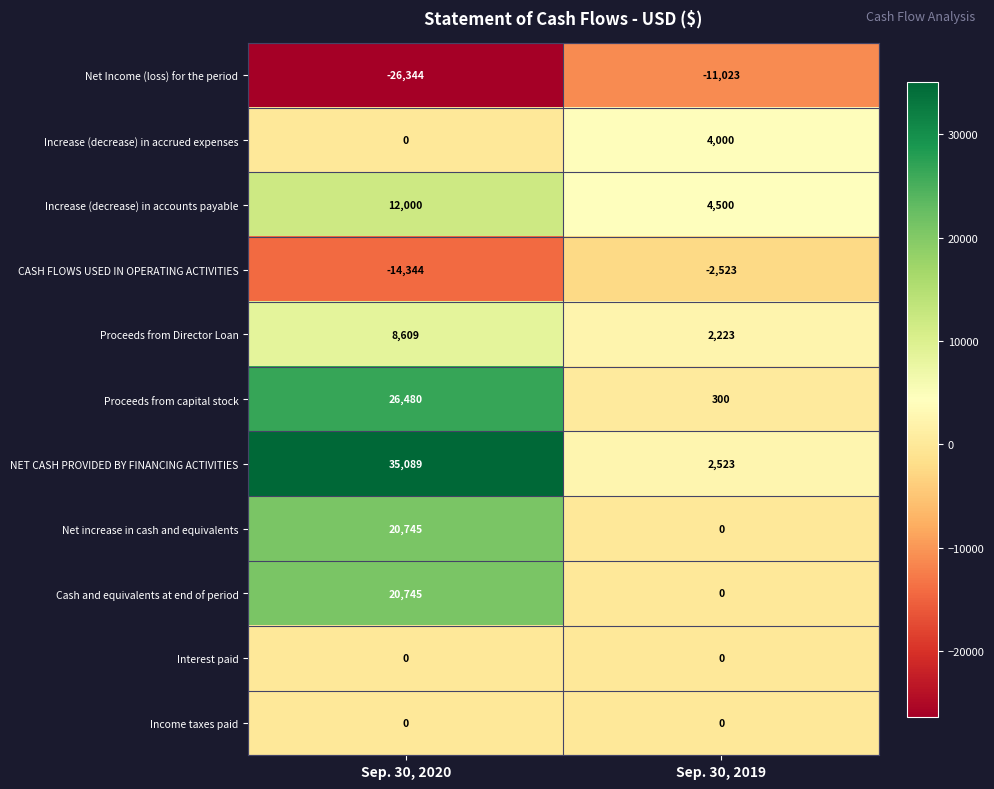

What is the difference between the highest and lowest values at Sep. 30, 2020?

61433